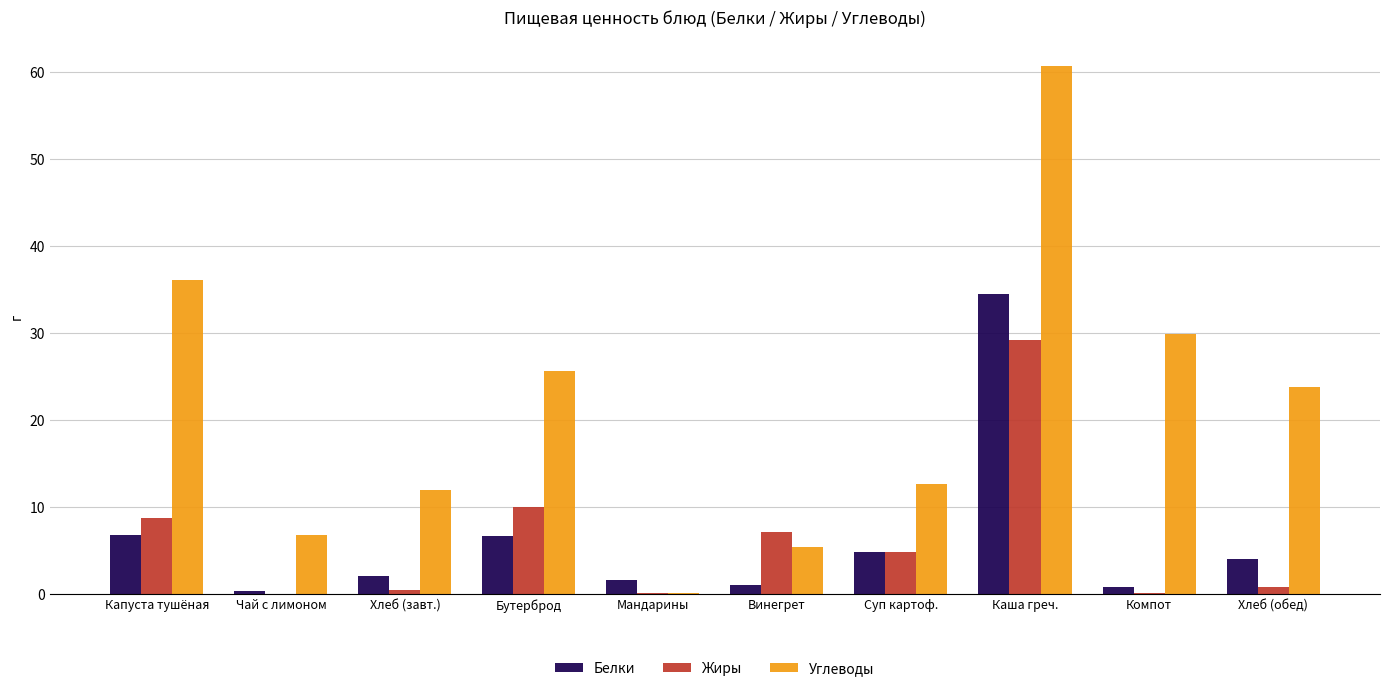

Which series has the largest total across all categories?

Углеводы